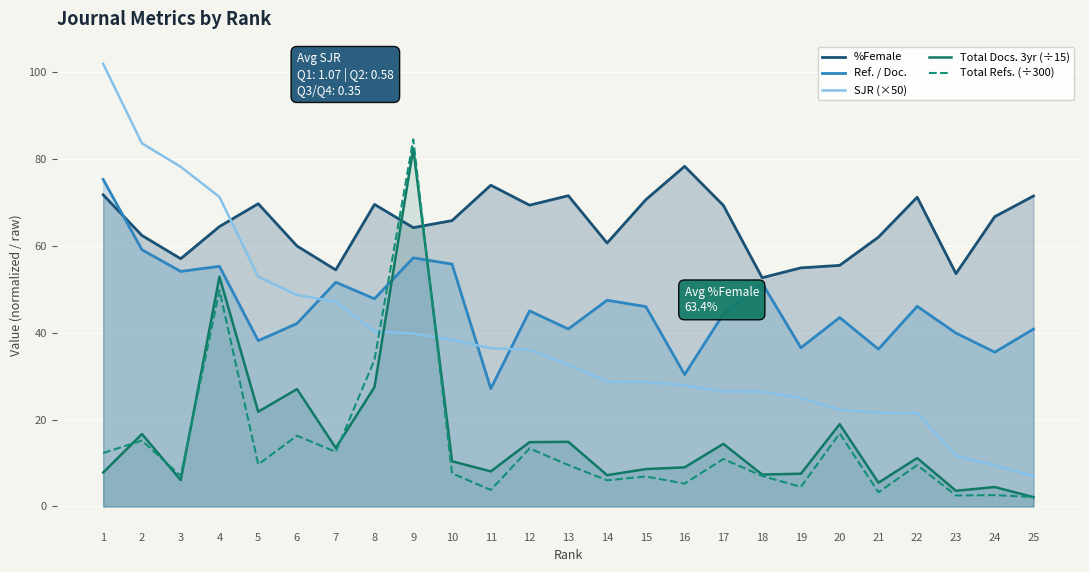

Is it true that %Female equals 41.3 at 17?

False